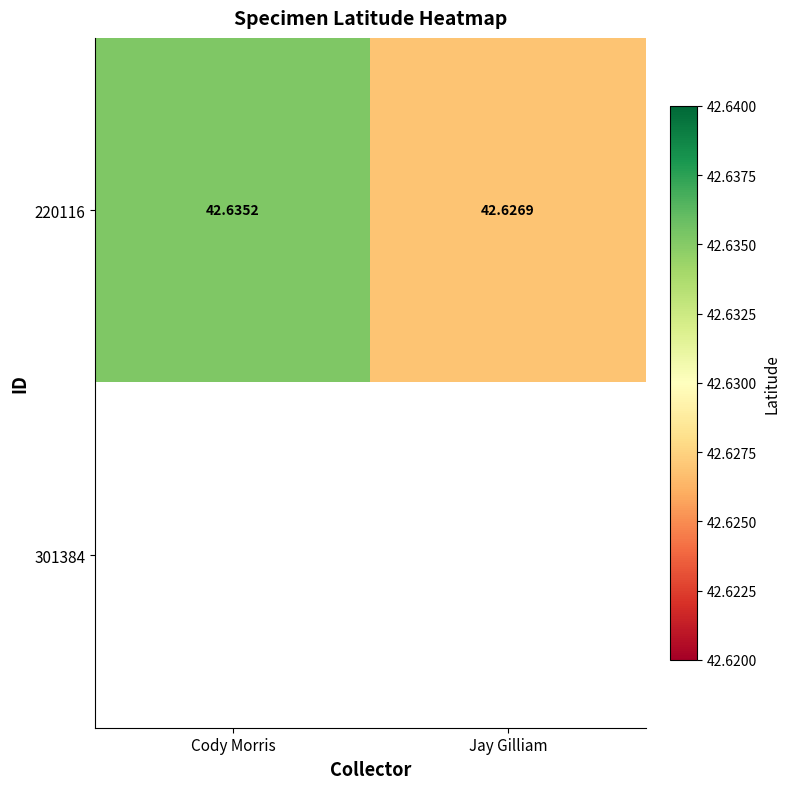

At which label does 220116 reach its peak?

Cody Morris